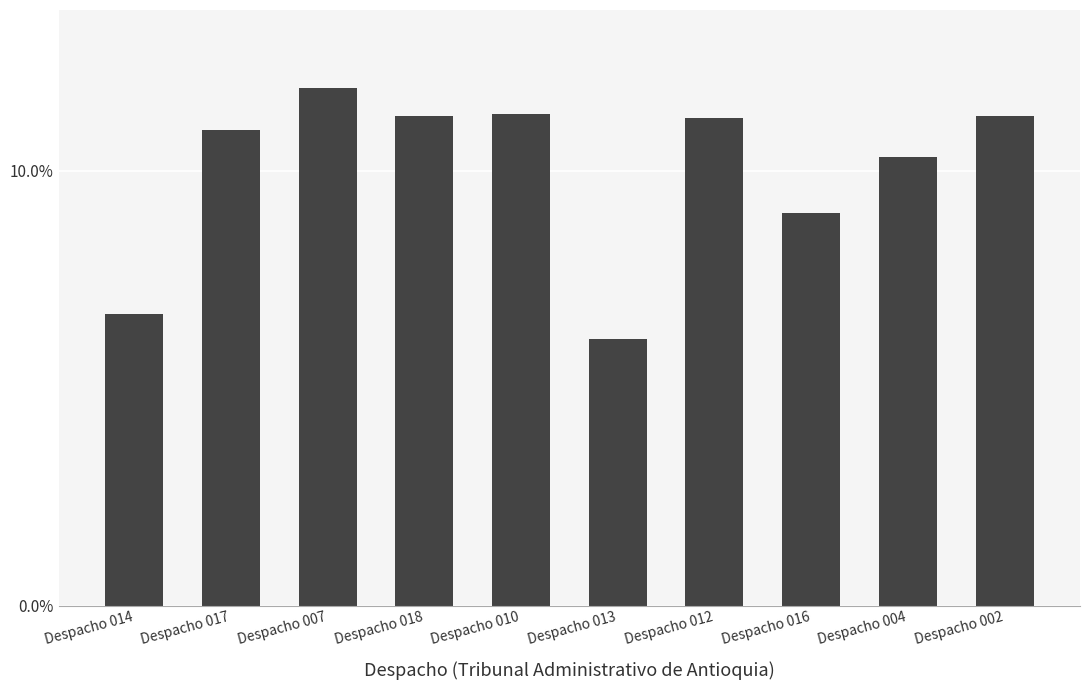

The chart shows a value of 0.2 at Despacho 018. True or false?

False